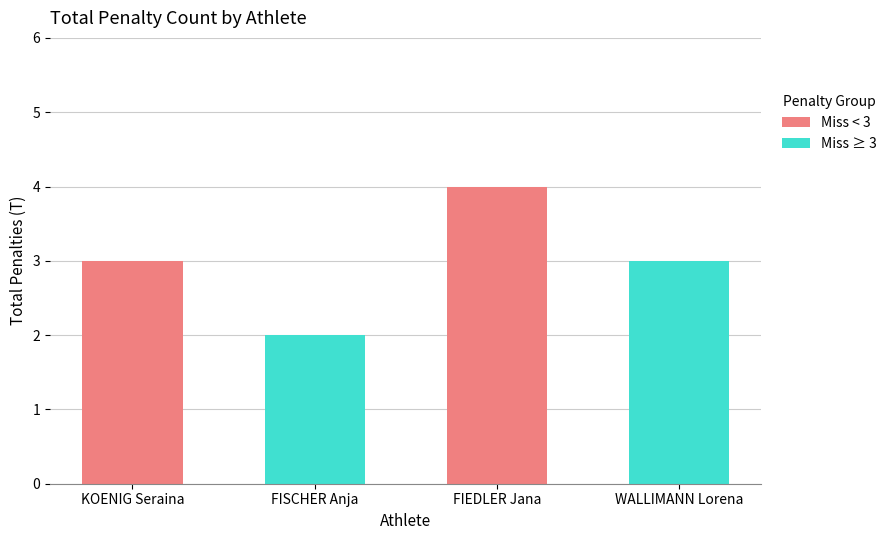

What is the greatest value displayed?

4